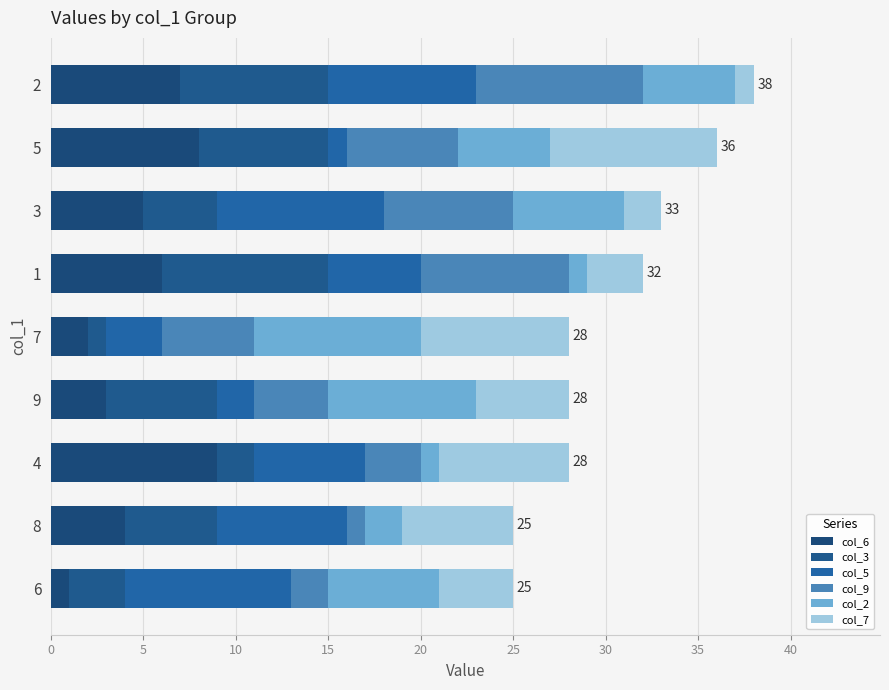

How many values in the col_6 series are below 5?

4